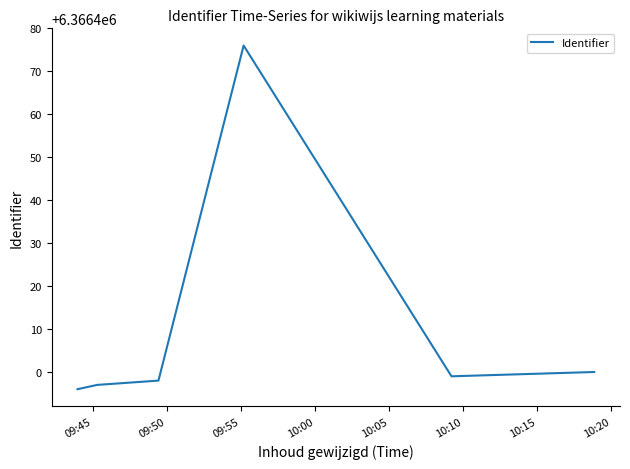

What is the smallest value displayed?

6366396